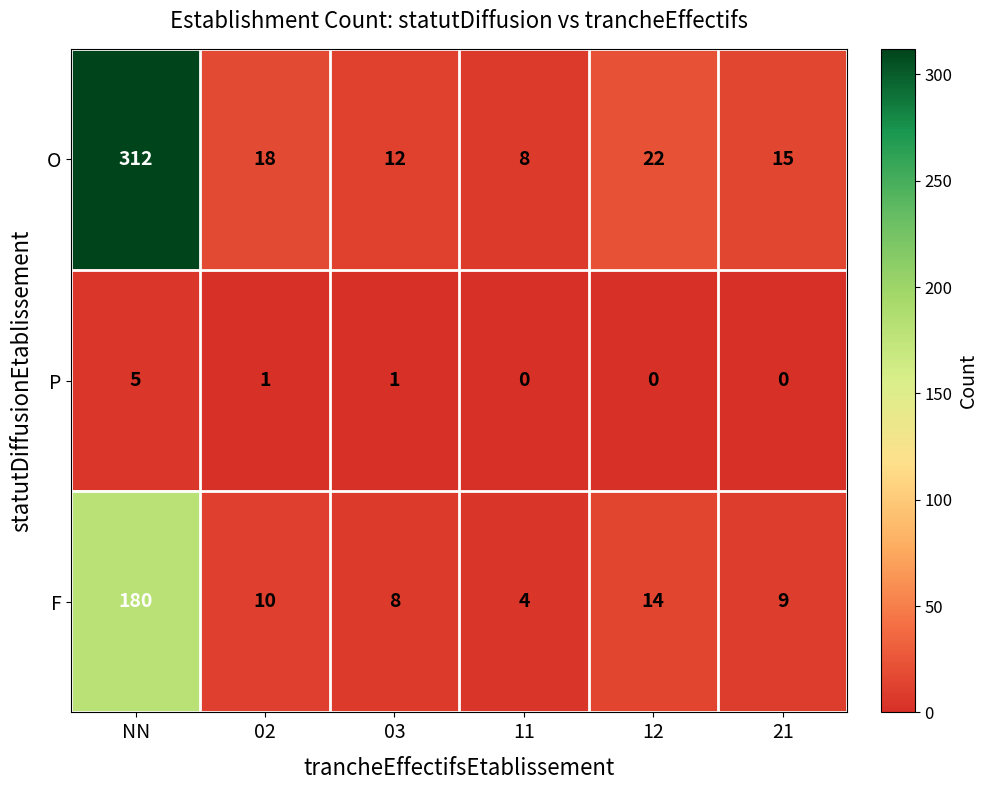

Reading right to left, list all the values displayed in this chart.

O: 21=15	12=22	11=8	03=12	02=18	NN=312
P: 21=0	12=0	11=0	03=1	02=1	NN=5
F: 21=9	12=14	11=4	03=8	02=10	NN=180